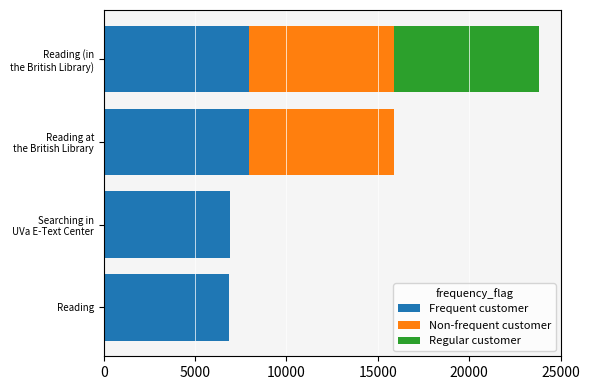

What is the total value across all series at Reading?

6836